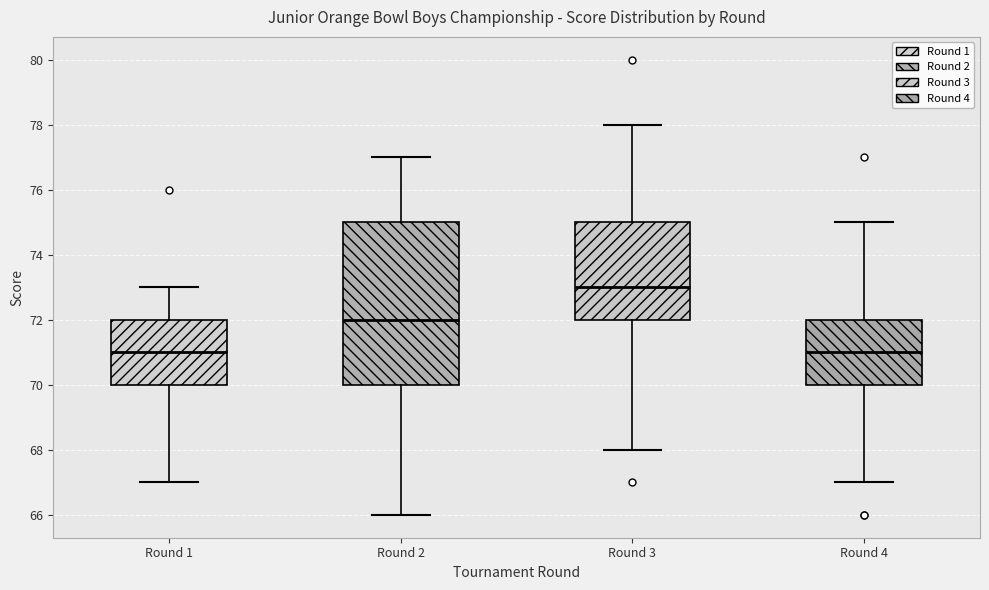

Reading left to right, transcribe this box plot: for each box, give where its median line is, the range the box spans, and where its two whiskers end, as read against the y-axis. The values are not printed on the chart, so give them approximately, as read against the axis.

Round 1: median 71, box 70 to 72, whiskers 67 to 73
Round 2: median 72, box 70 to 75, whiskers 66 to 77
Round 3: median 73, box 72 to 75, whiskers 68 to 78
Round 4: median 71, box 70 to 72, whiskers 67 to 75